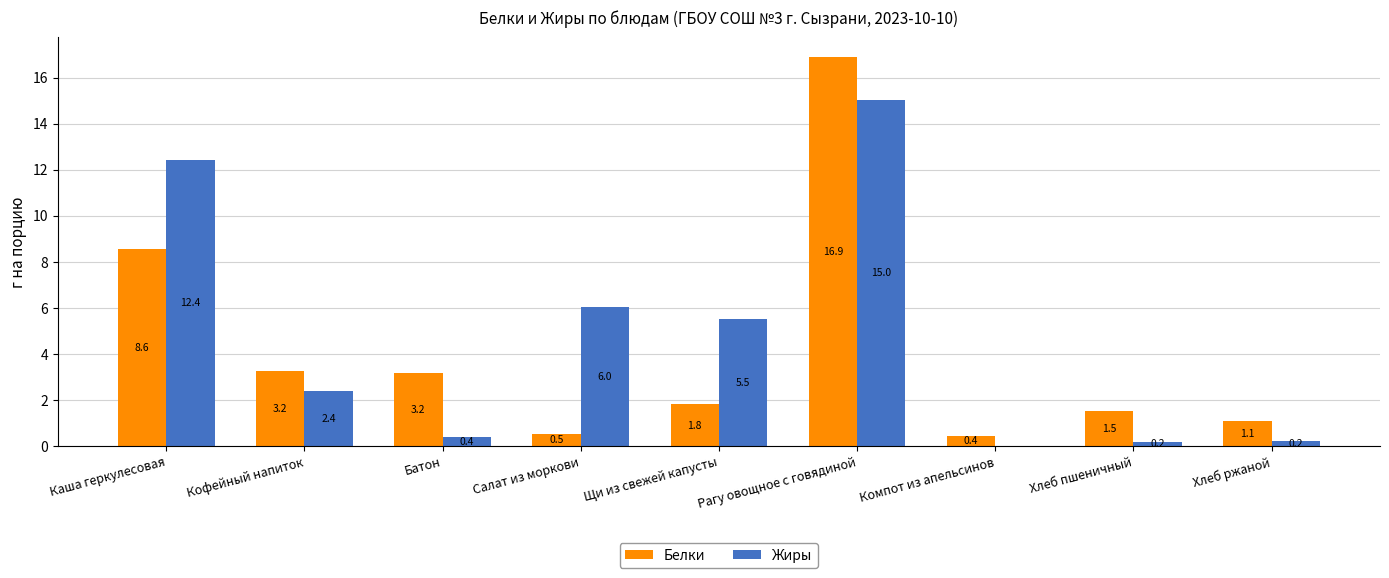

At which category does the chart reach its peak across all series?

Рагу овощное с говядиной